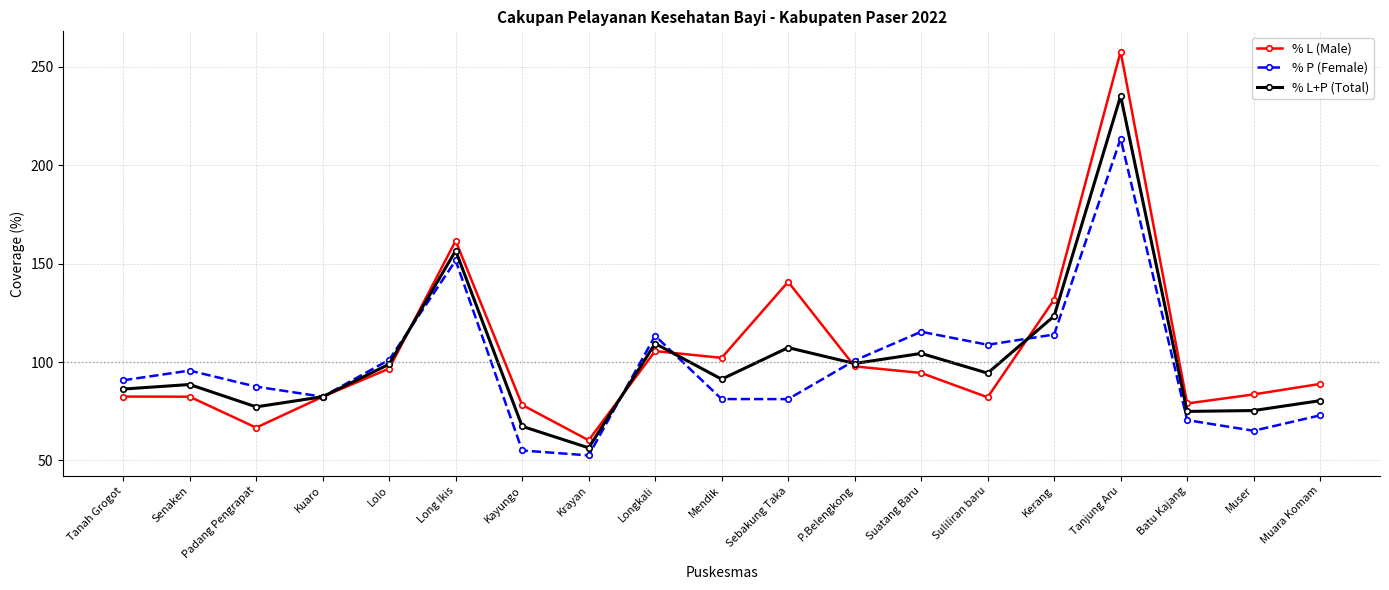

Count the number of categories in the chart.

19